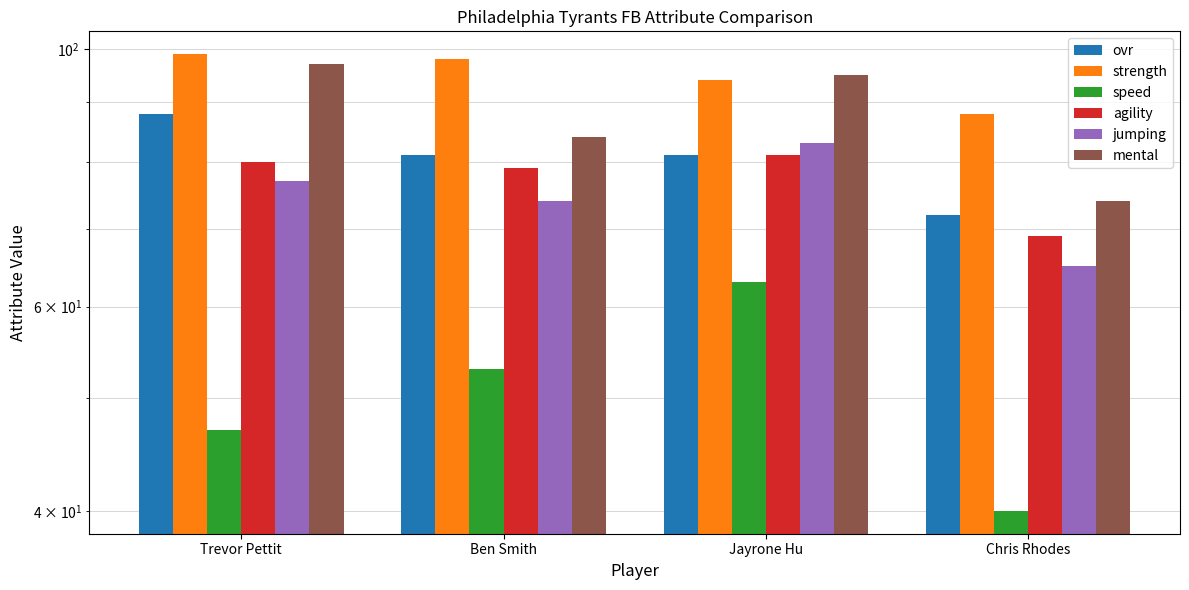

Reading right to left, transcribe all the data shown in this chart.

ovr: Chris Rhodes=72	Jayrone Hu=81	Ben Smith=81	Trevor Pettit=88
strength: Chris Rhodes=88	Jayrone Hu=94	Ben Smith=98	Trevor Pettit=99
speed: Chris Rhodes=40	Jayrone Hu=63	Ben Smith=53	Trevor Pettit=47
agility: Chris Rhodes=69	Jayrone Hu=81	Ben Smith=79	Trevor Pettit=80
jumping: Chris Rhodes=65	Jayrone Hu=83	Ben Smith=74	Trevor Pettit=77
mental: Chris Rhodes=74	Jayrone Hu=95	Ben Smith=84	Trevor Pettit=97